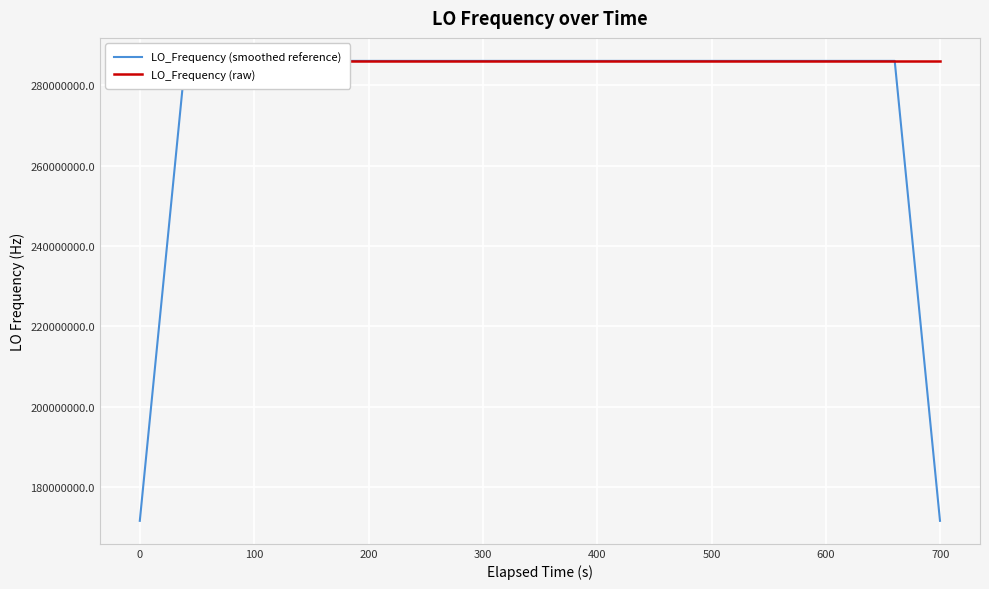

At which category is the sum across all series the highest?

400